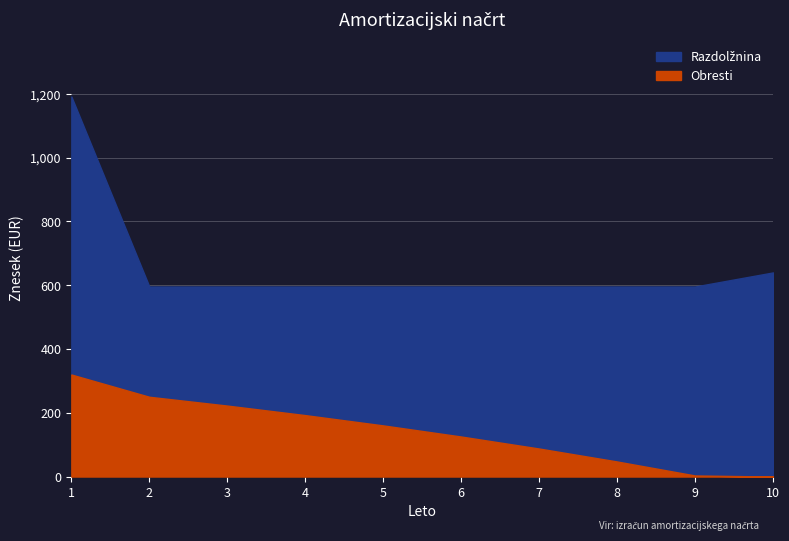

At which label is Razdolžnina closest to 609?

9